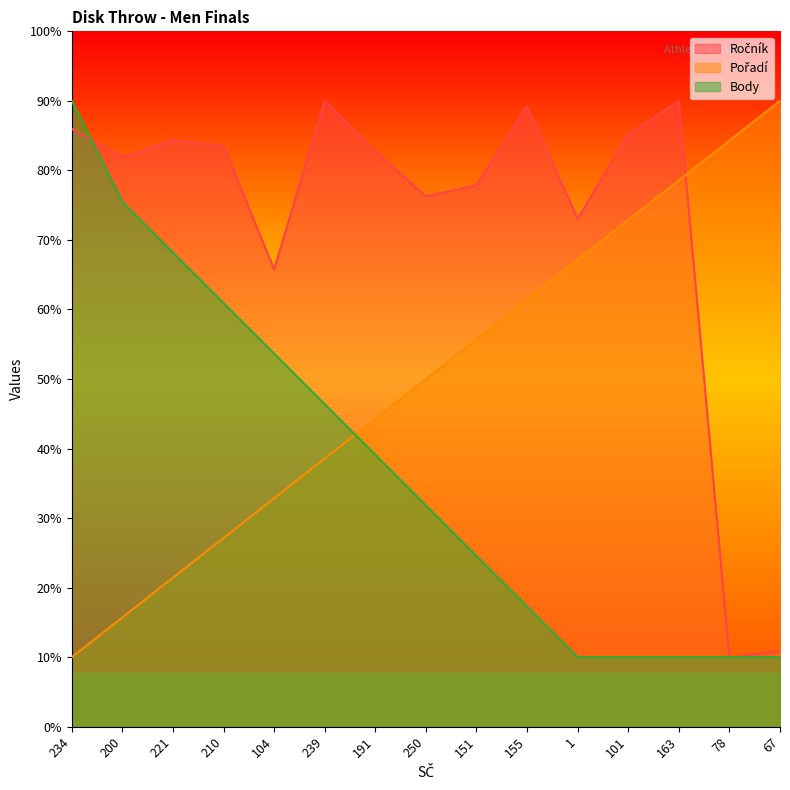

Reading right to left, transcribe all the data shown in this chart.

Ročník: 10.8	10.0	90.0	85.2	73.0	89.2	77.9	76.3	82.7	90.0	65.8	83.5	84.3	81.9	86.0
Pořadí: 90.0	84.3	78.6	72.9	67.1	61.4	55.7	50.0	44.3	38.6	32.9	27.1	21.4	15.7	10.0
Body: 10.0	10.0	10.0	10.0	10.0	17.3	24.5	31.8	39.1	46.4	53.6	60.9	68.2	75.5	90.0